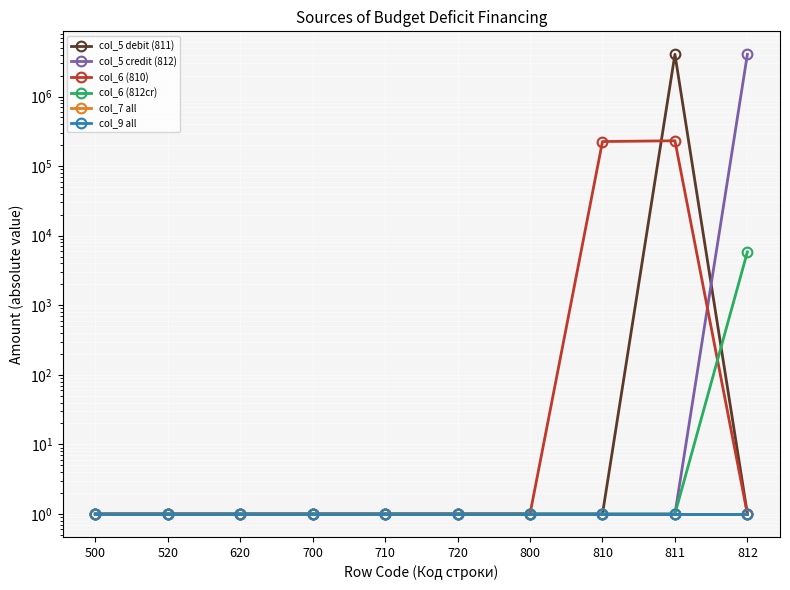

List the labels in order of col_9 all value, largest first.

500, 520, 620, 700, 710, 720, 800, 810, 811, 812